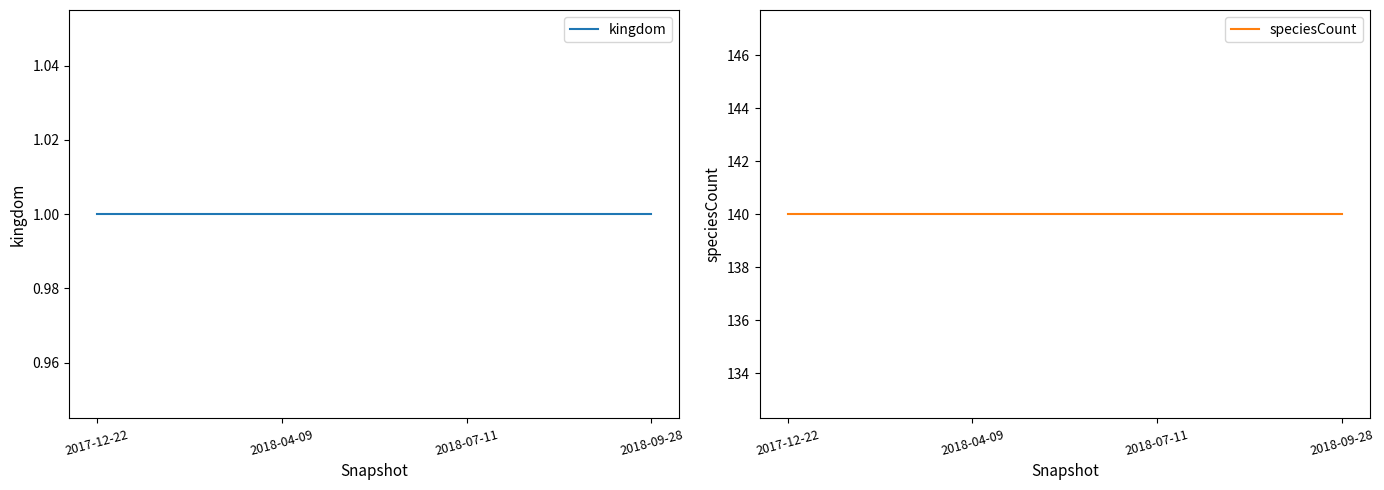

What is the sum of all kingdom values?

4